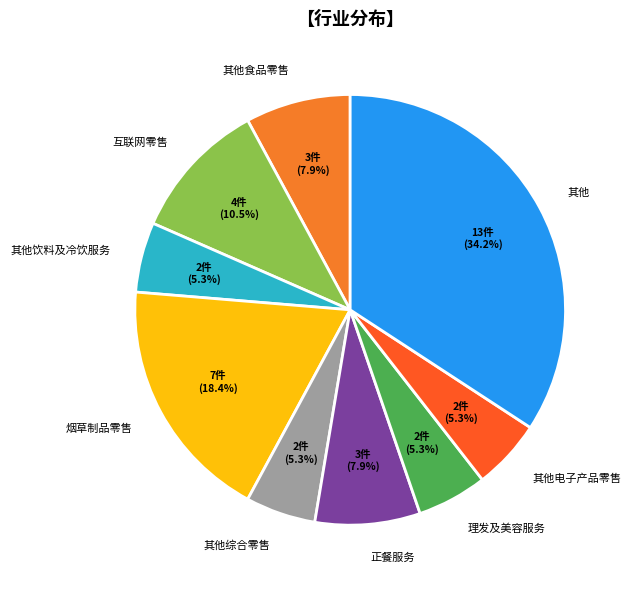

What is the largest slice in the pie chart?

其他